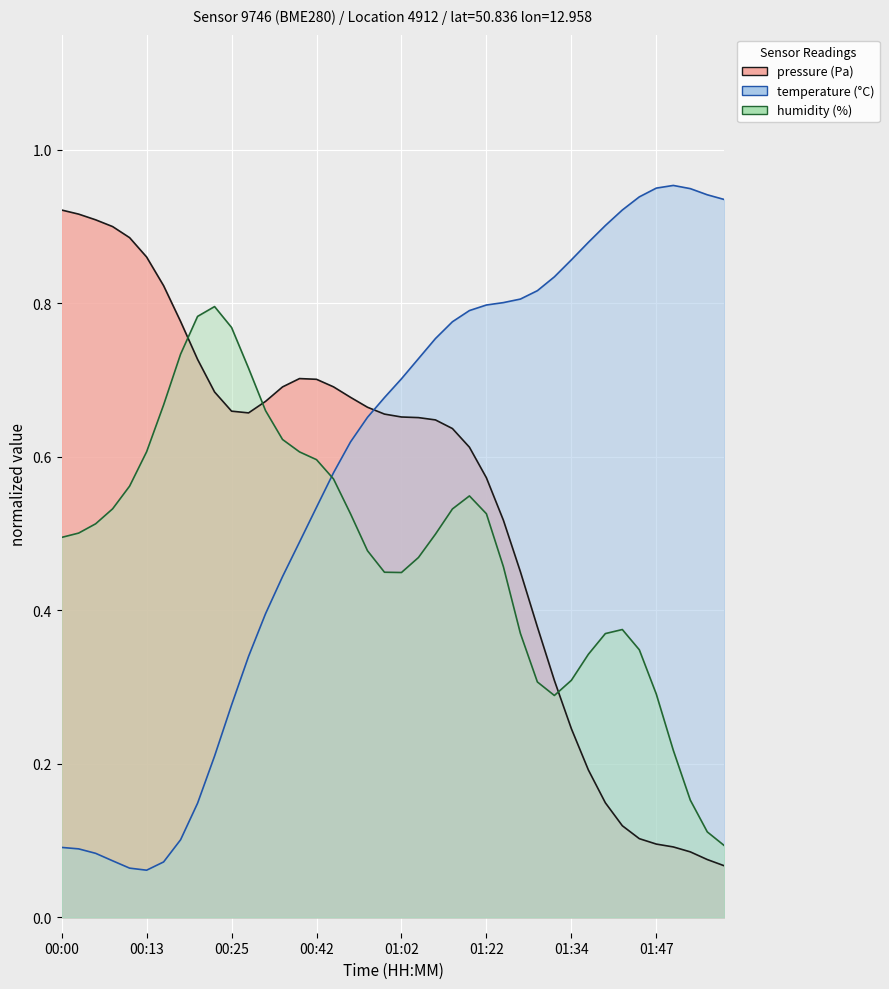

Where is pressure nearest to the value 0?

39